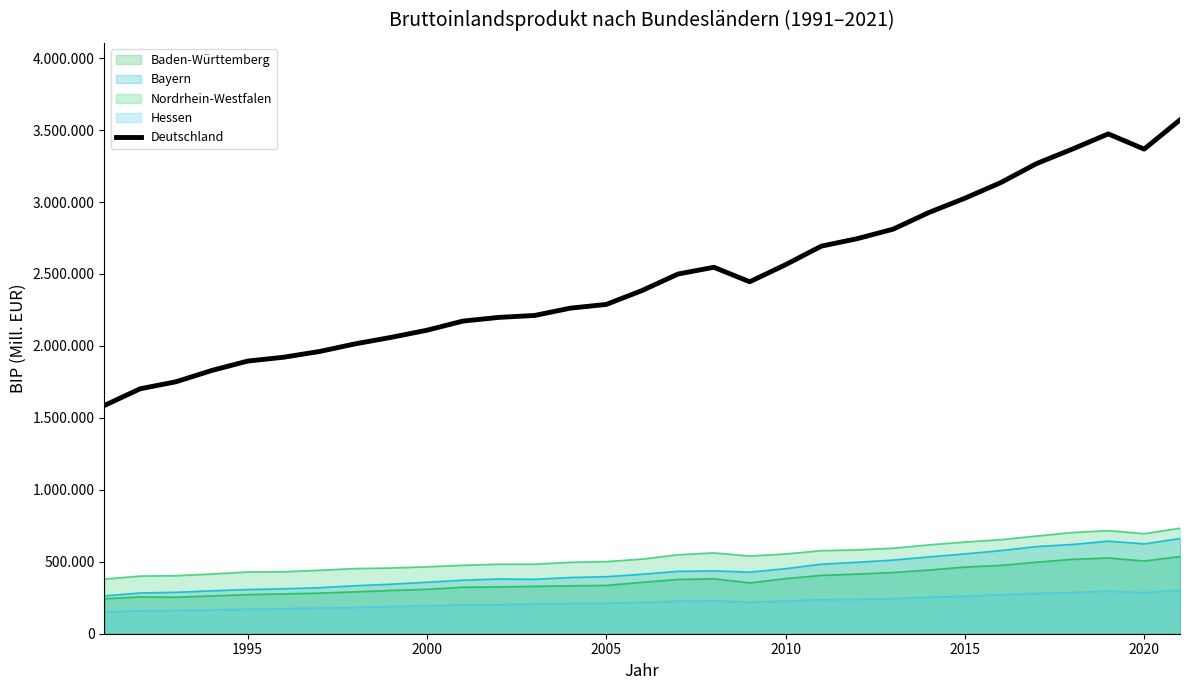

What is the difference between the second highest and second lowest values?

1771290